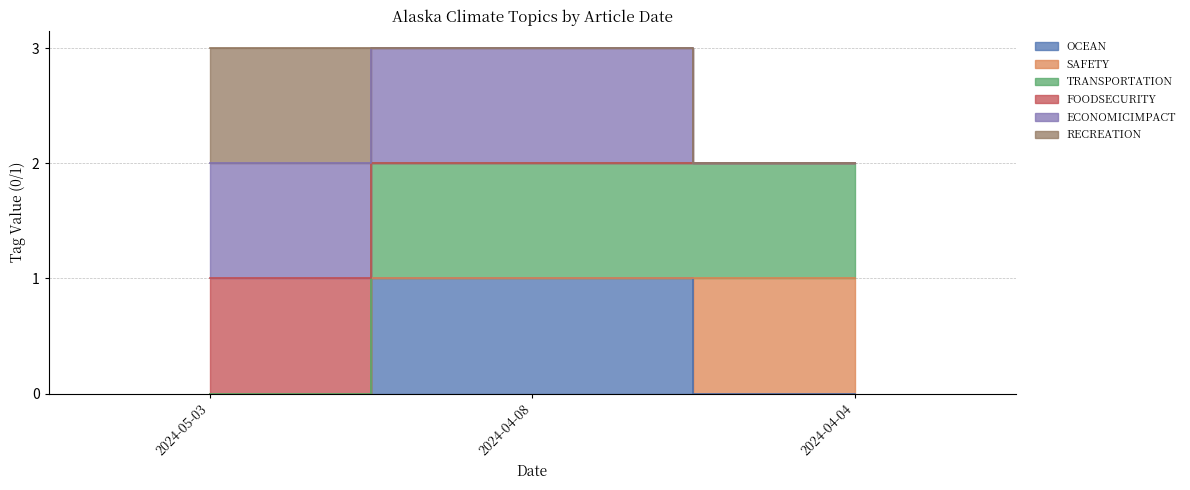

At which label does FOODSECURITY reach its peak?

2024-04-08